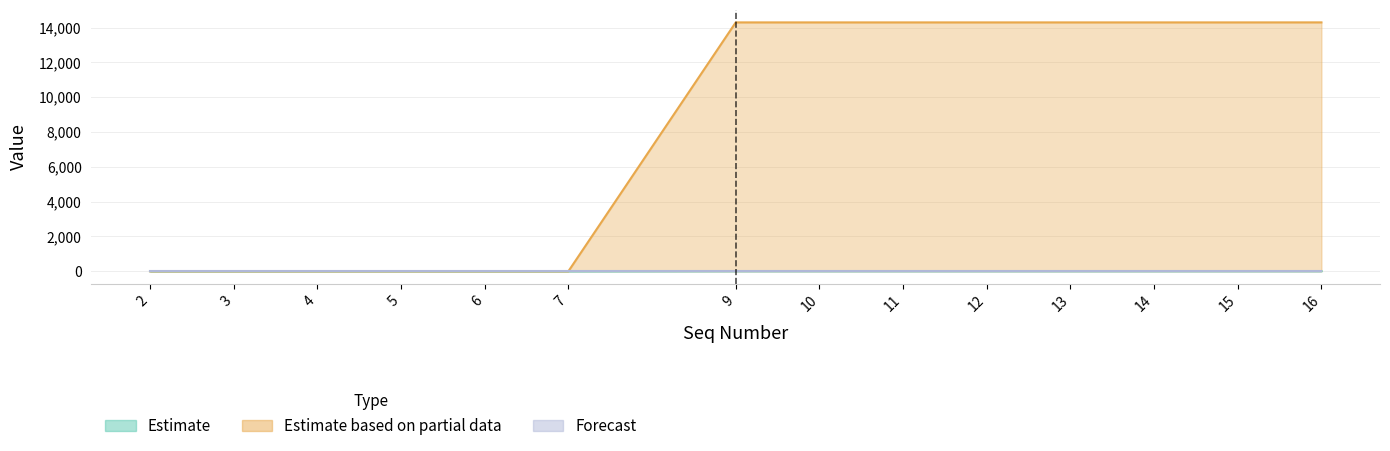

Is the value of Estimate at 4 greater than the value of Estimate based on partial data at 10?

No